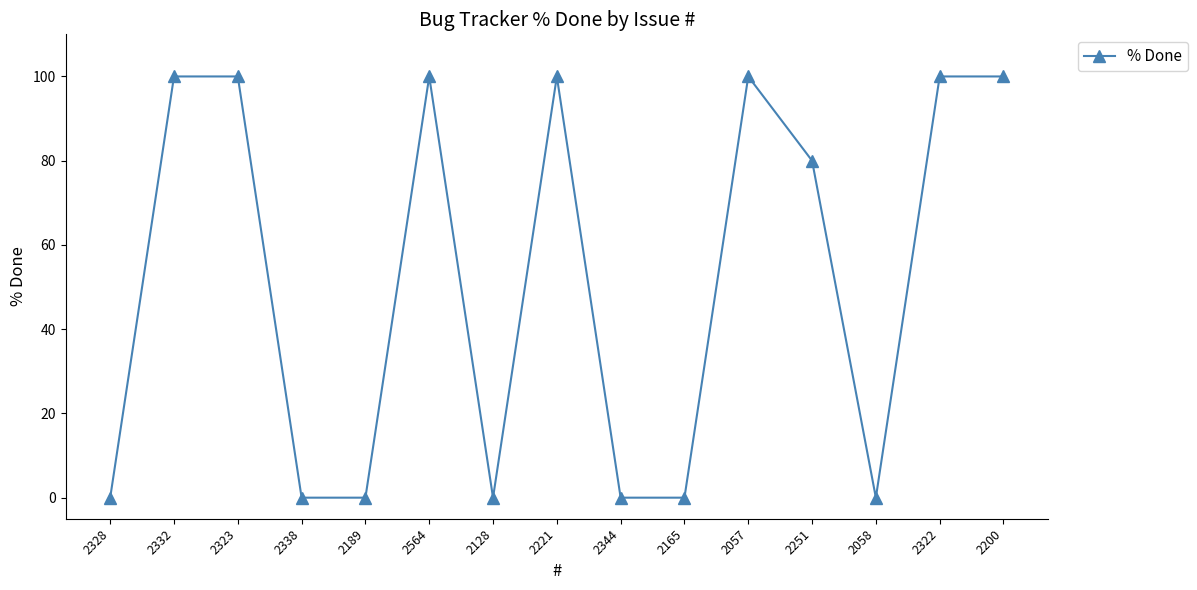

How many distinct data groups are displayed?

1